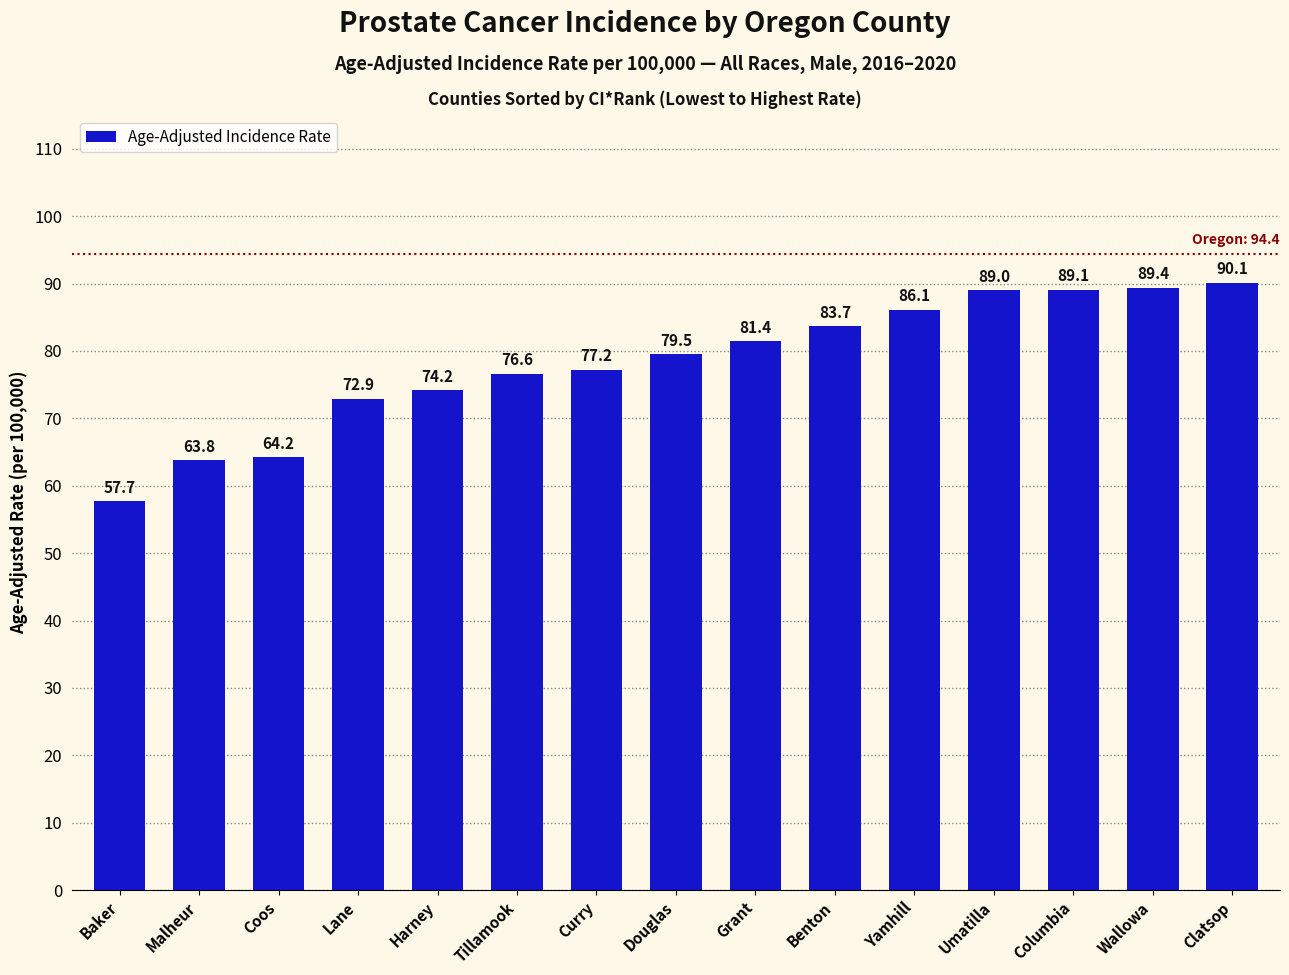

What is the sum of the values at Baker and Yamhill?

143.8